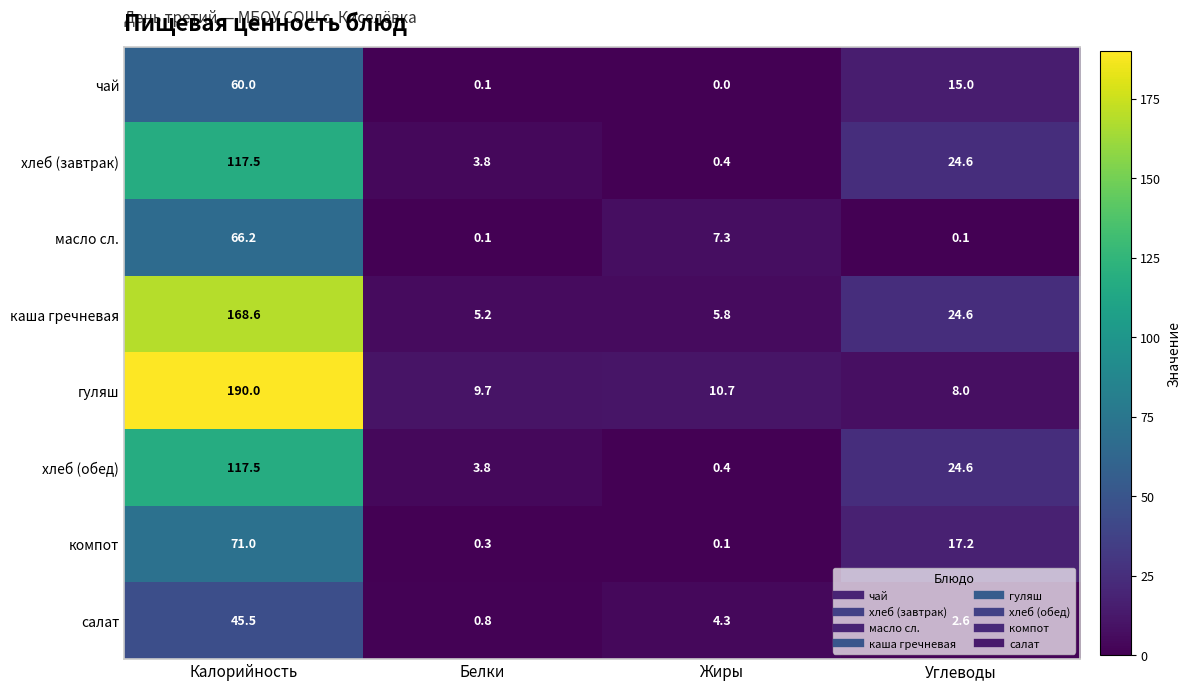

Is the value of салат at Белки greater than the value of компот at Жиры?

Yes